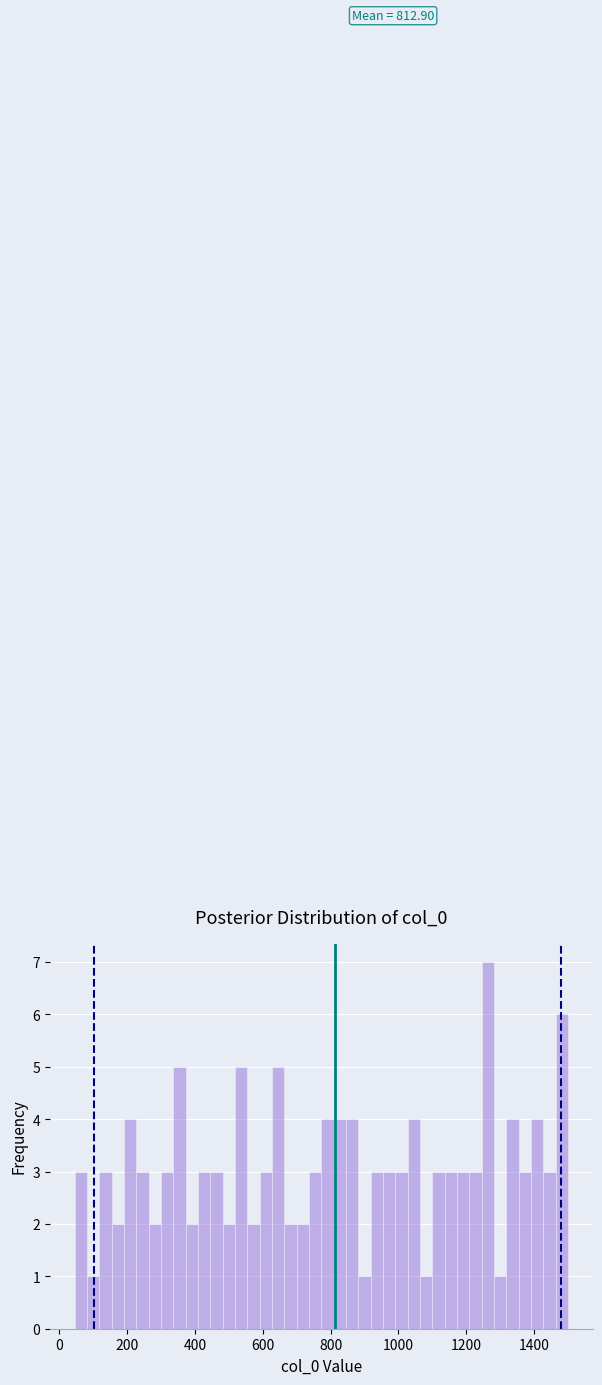

Around what value on the x-axis is the tallest bar? Give the approximate position of its centre, as read against the axis.

1260